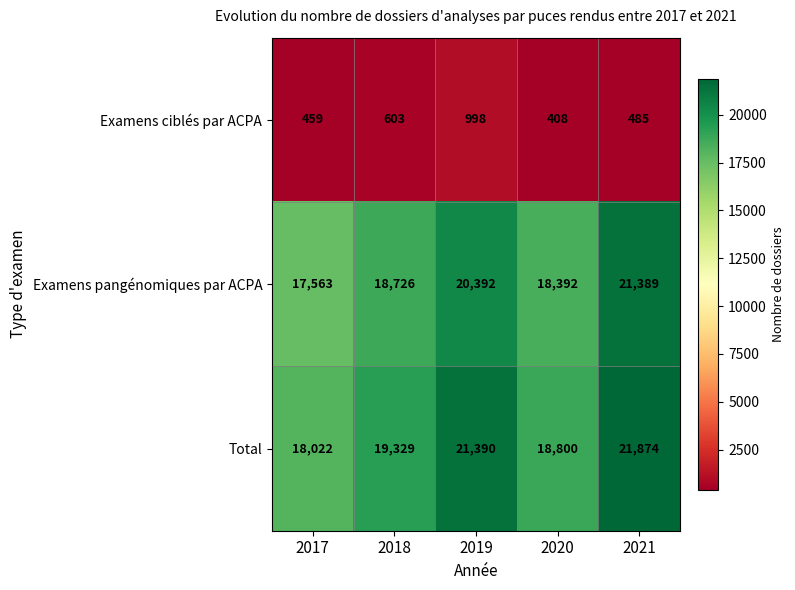

Count the number of data series in this chart.

3